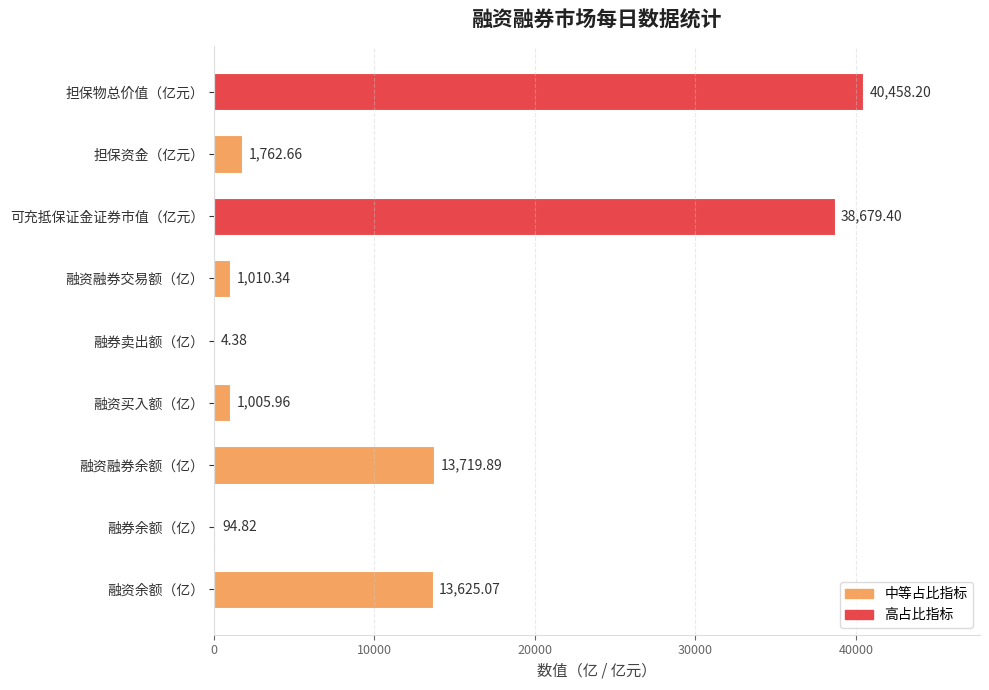

Which has a higher value, 融资余额（亿） or 担保资金（亿元）?

融资余额（亿）